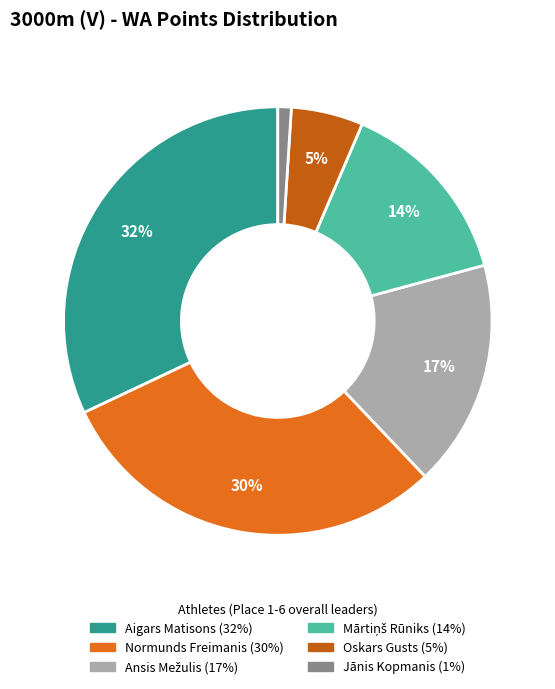

What is the largest slice in the pie chart?

Aigars Matisons